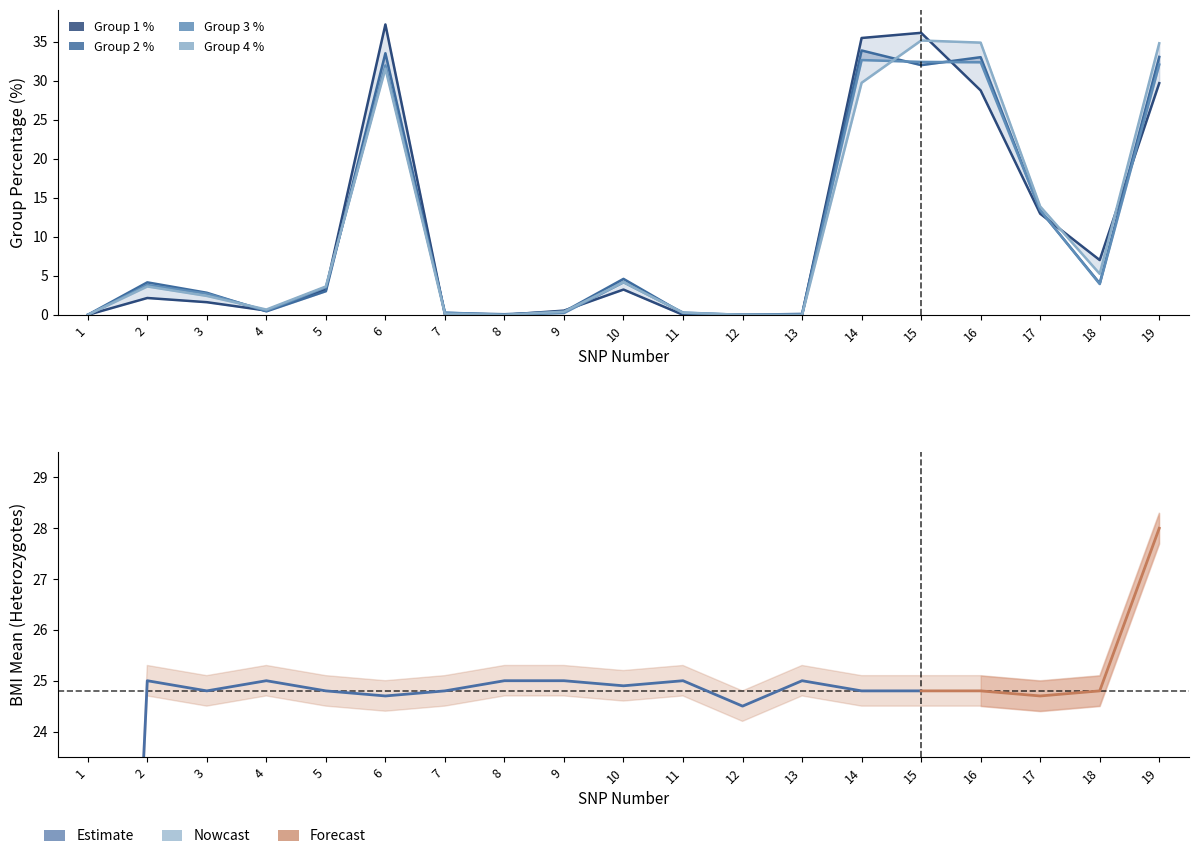

What is the sum of all Group3_Pct values?

194.6